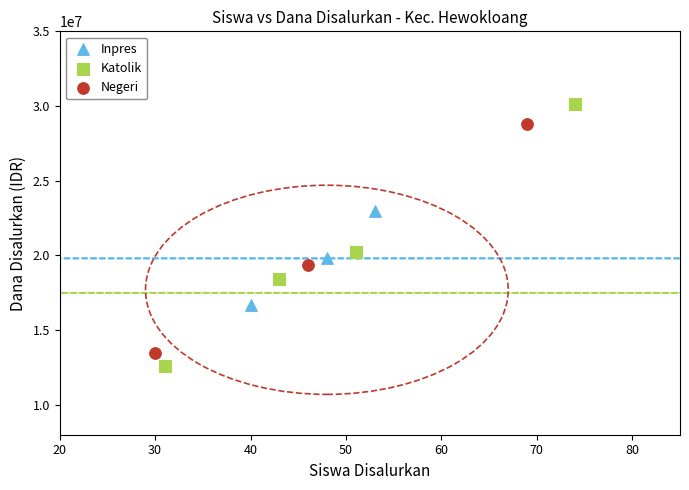

Which series has the widest spread of Y values?

Katolik